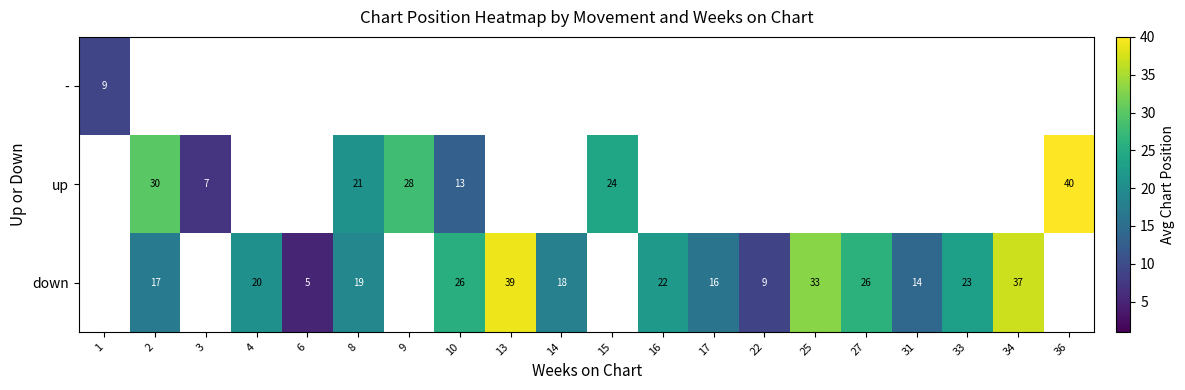

Which has a higher value, 17 or 16?

16